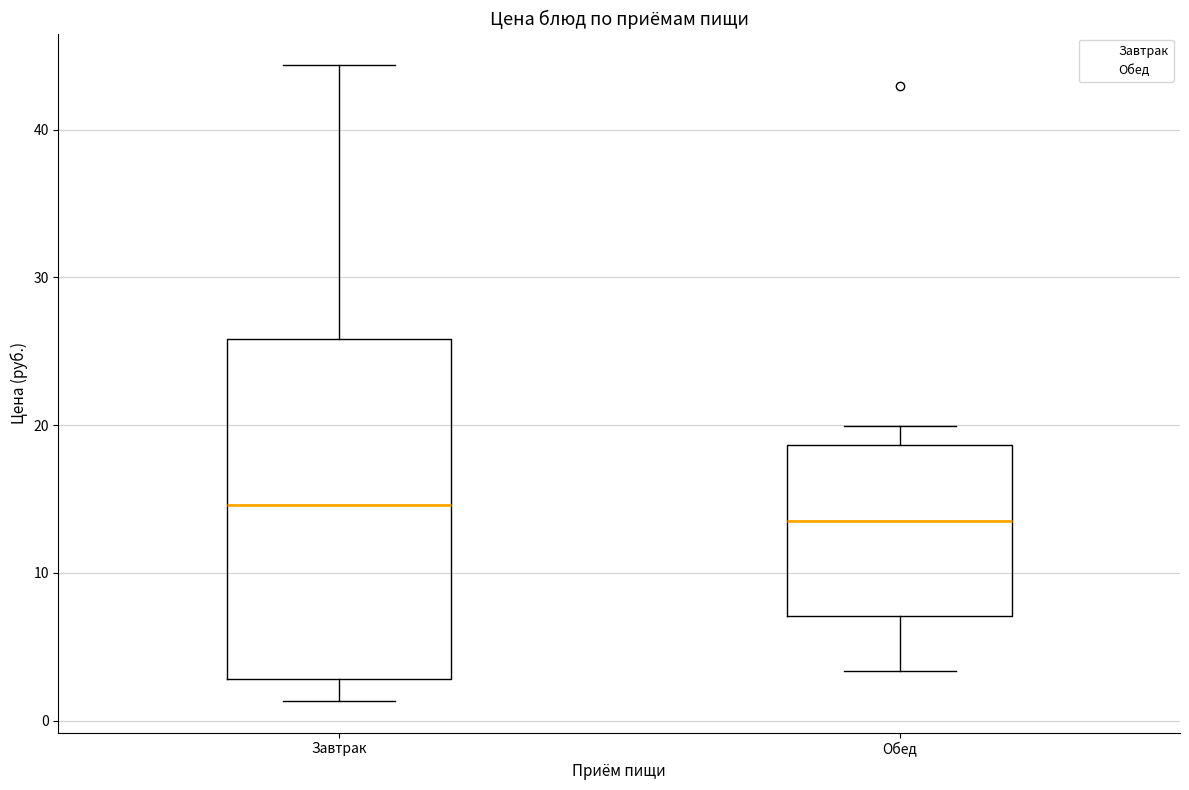

Which box is the tallest, from its lower edge to its upper edge?

Завтрак